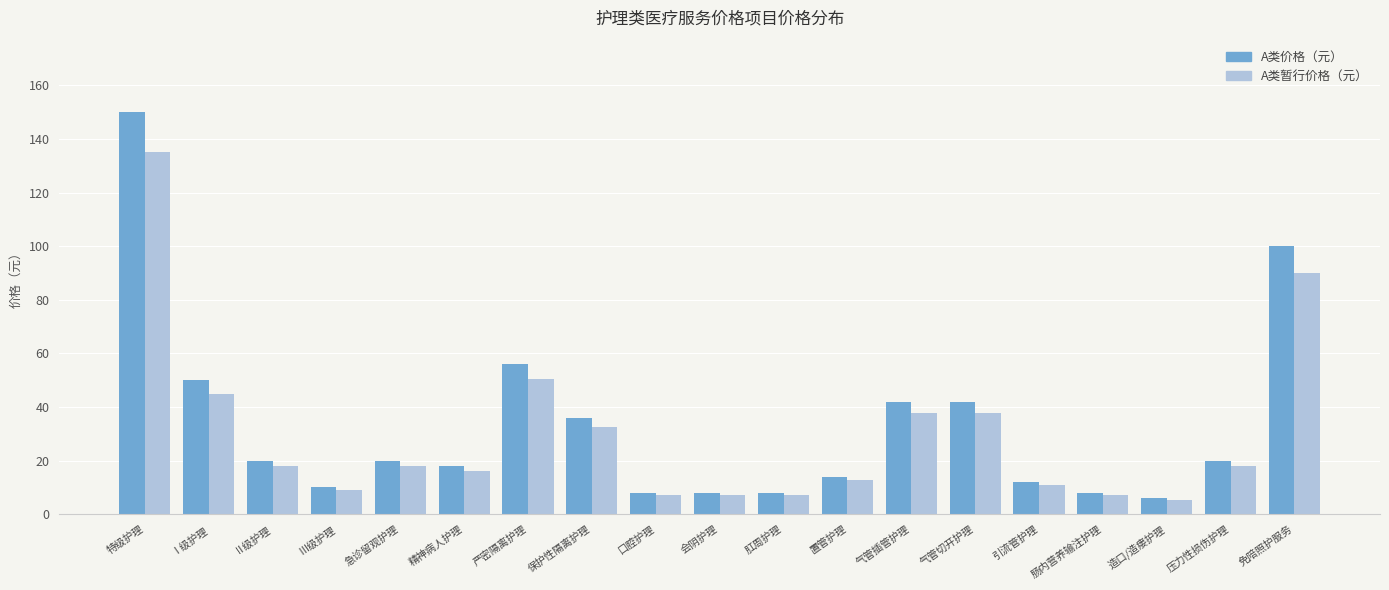

Reading left to right, transcribe all the data shown in this chart.

A类价格（元）: 特级护理=150.0	Ⅰ级护理=50.0	Ⅱ级护理=20.0	Ⅲ级护理=10.0	急诊留观护理=20.0	精神病人护理=18.0	严密隔离护理=56.0	保护性隔离护理=36.0	口腔护理=8.0	会阴护理=8.0	肛周护理=8.0	置管护理=14.0	气管插管护理=42.0	气管切开护理=42.0	引流管护理=12.0	肠内营养输注护理=8.0	造口/造瘘护理=6.1	压力性损伤护理=20.0	免陪照护服务=100.0
A类暂行价格（元）: 特级护理=135.0	Ⅰ级护理=45.0	Ⅱ级护理=18.0	Ⅲ级护理=9.0	急诊留观护理=18.0	精神病人护理=16.2	严密隔离护理=50.4	保护性隔离护理=32.4	口腔护理=7.2	会阴护理=7.2	肛周护理=7.2	置管护理=12.6	气管插管护理=37.8	气管切开护理=37.8	引流管护理=10.8	肠内营养输注护理=7.2	造口/造瘘护理=5.5	压力性损伤护理=18.0	免陪照护服务=90.0